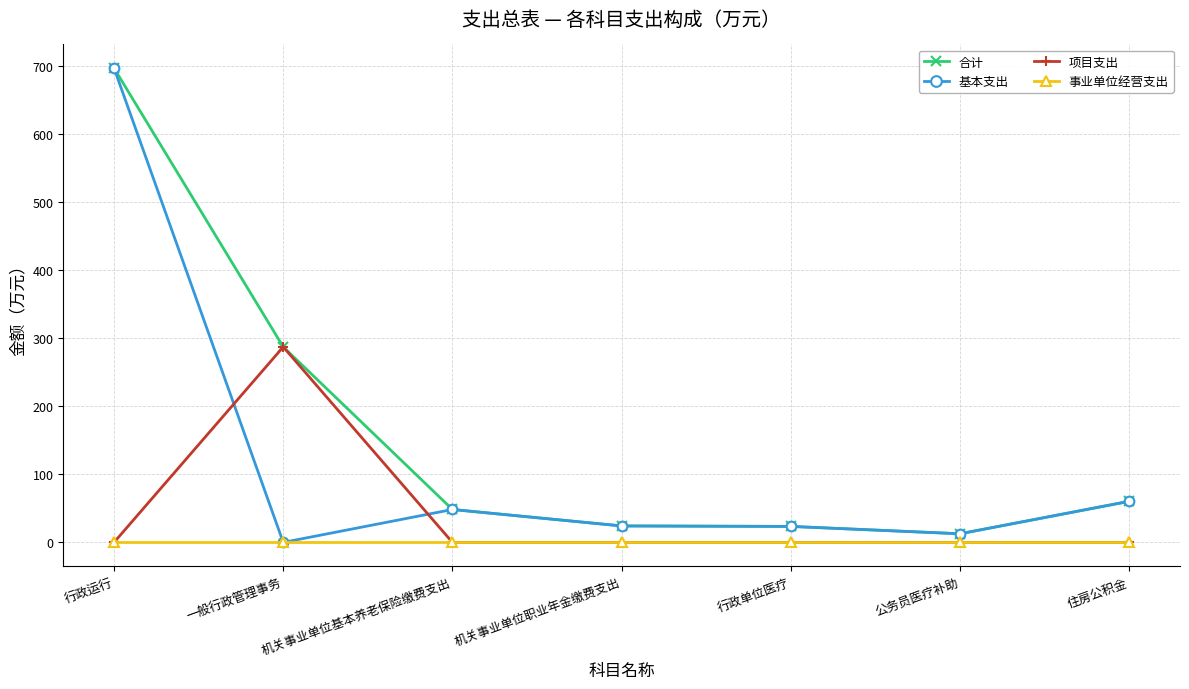

The value of 事业单位经营支出 at 公务员医疗补助 is 0.0. True or false?

True